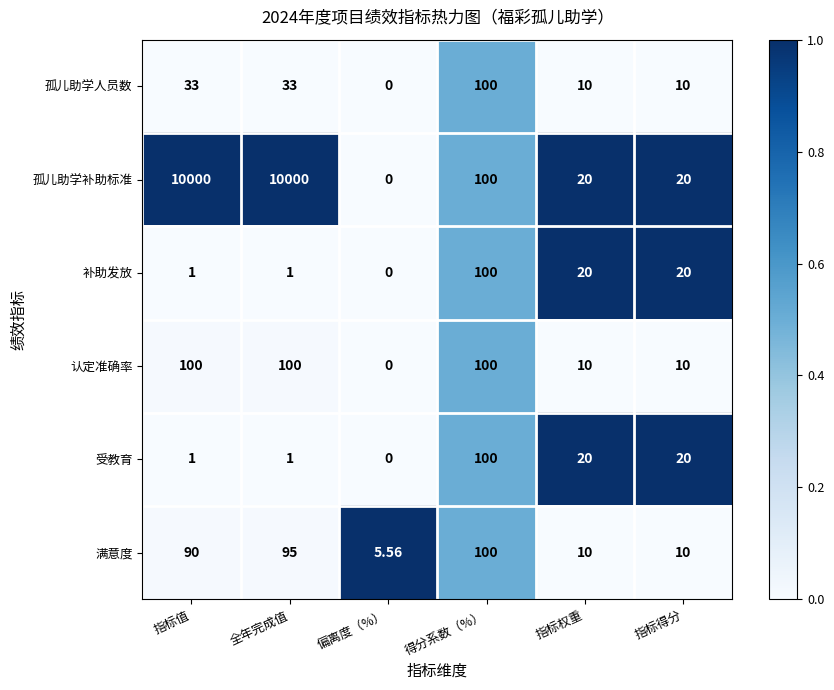

At which category is the sum across all series the highest?

全年完成值